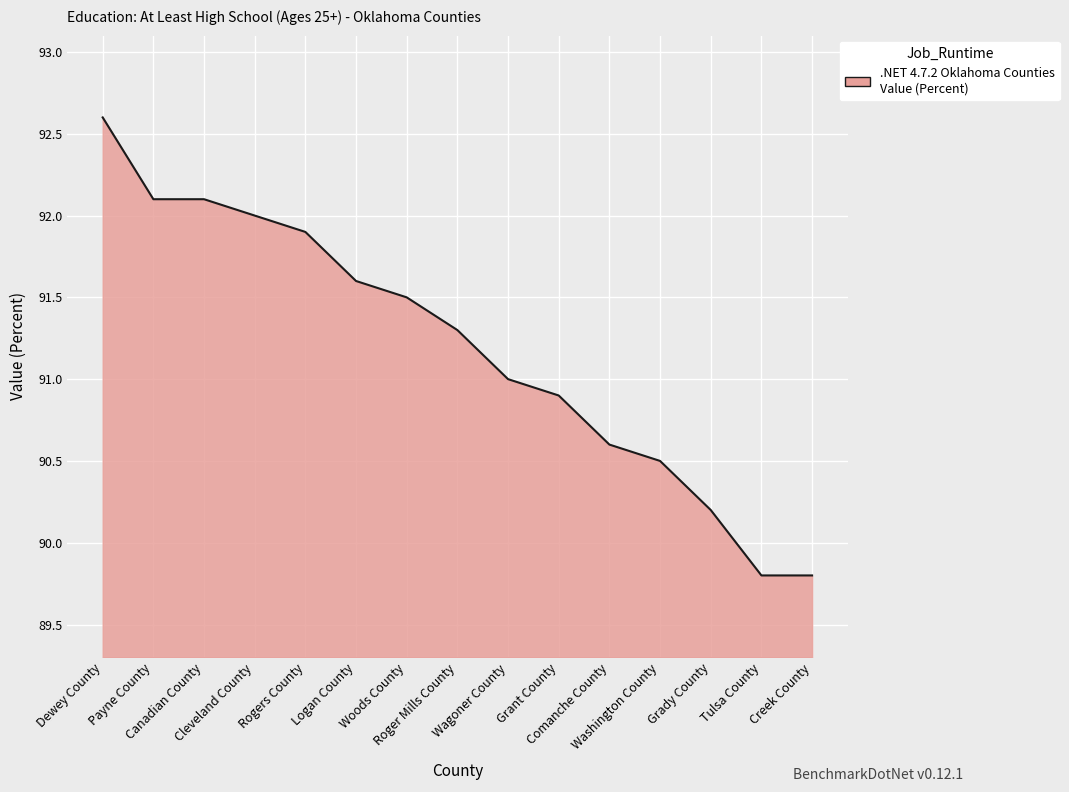

Count the number of data series in this chart.

1